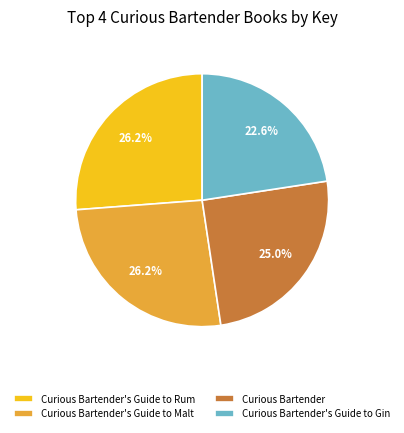

Is there any slice that represents more than half of the pie?

No